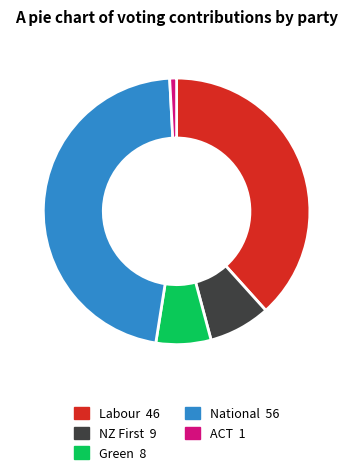

Which has a higher value, National or Green?

National